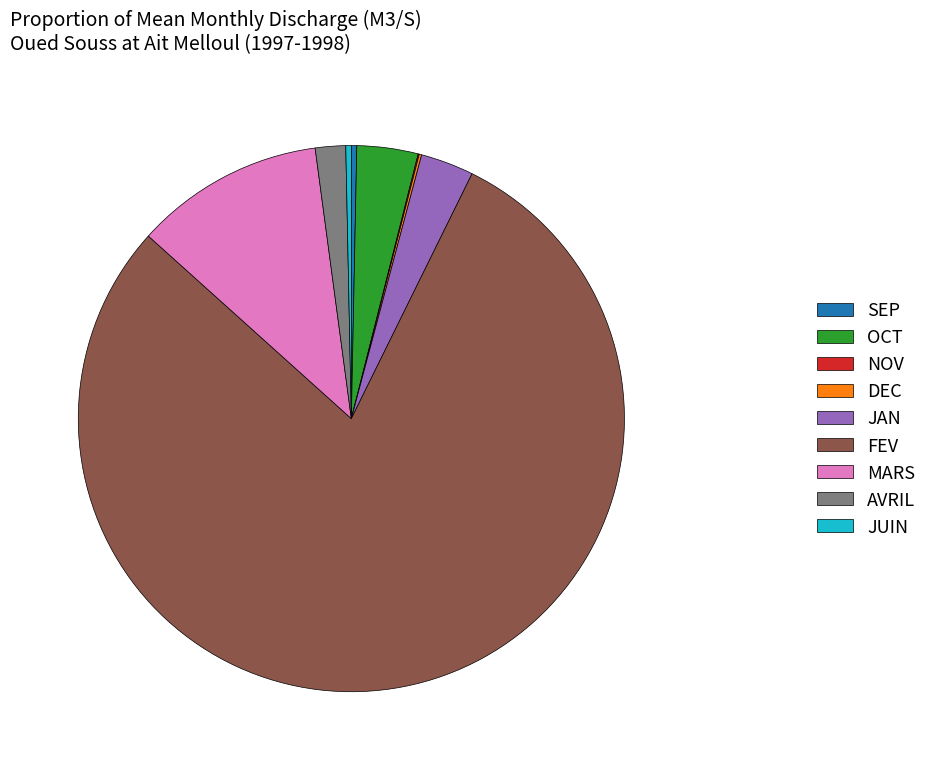

Which category accounts for the majority?

FEV